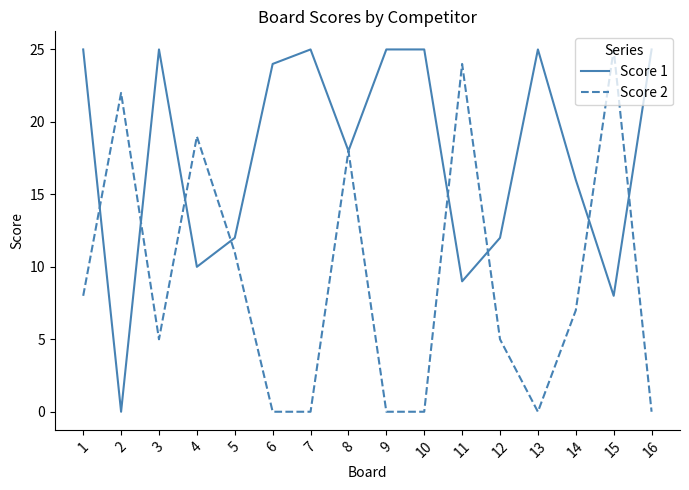

Does the chart have visible grid lines?

No